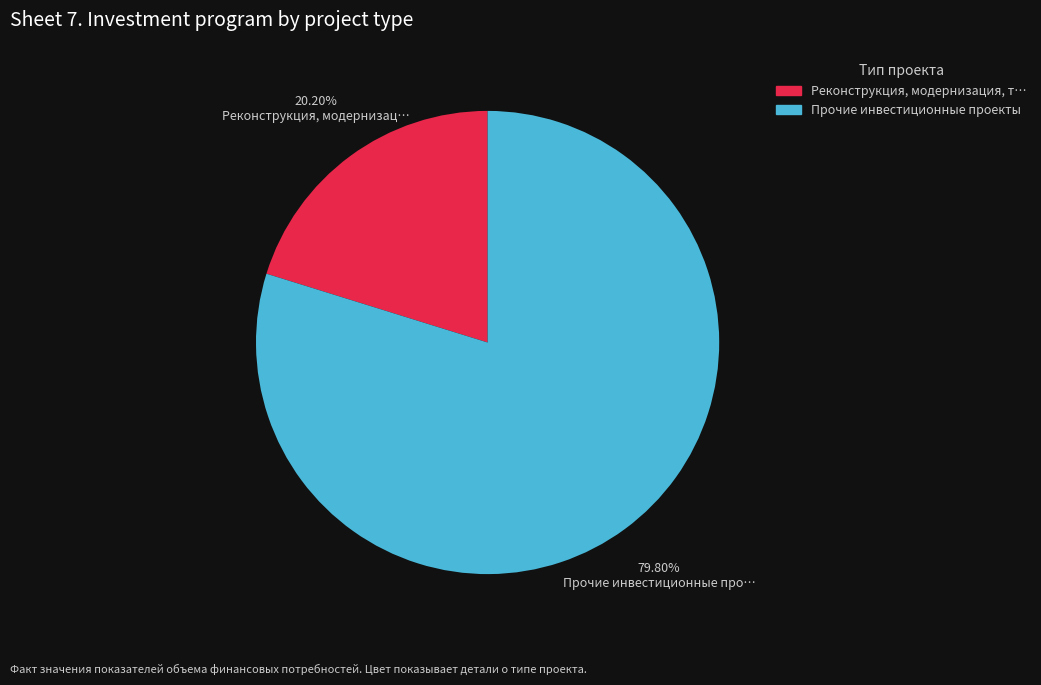

Is there any slice that represents more than half of the pie?

Yes